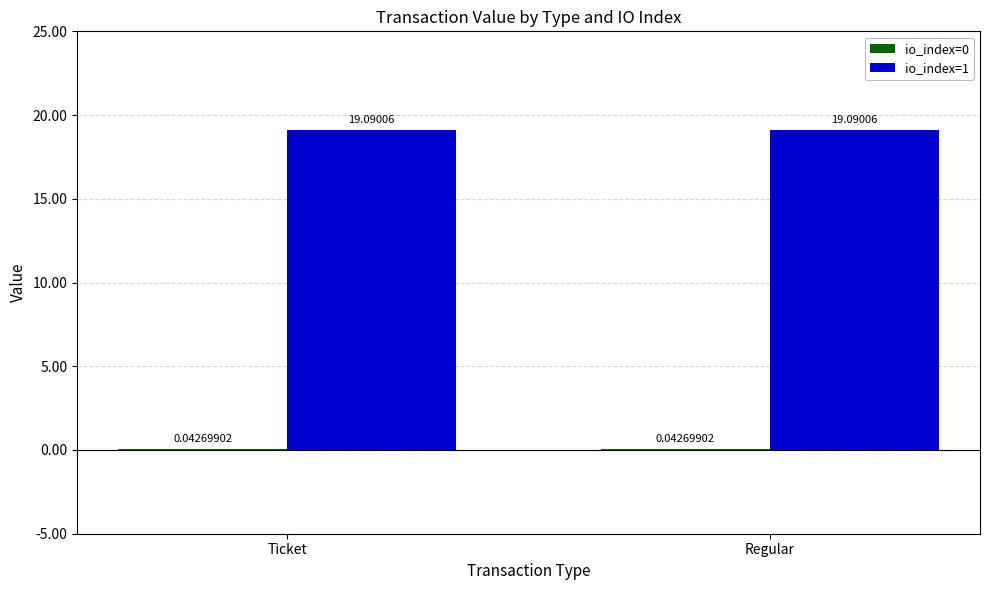

What is the sum of all io_index=1 values?

38.2